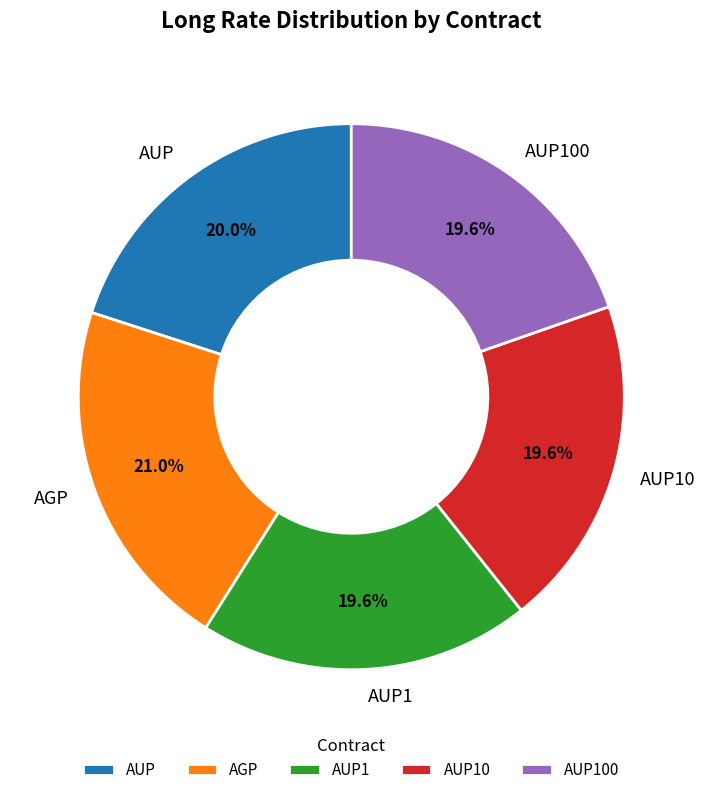

What portion of the pie excludes AGP?

79.0%